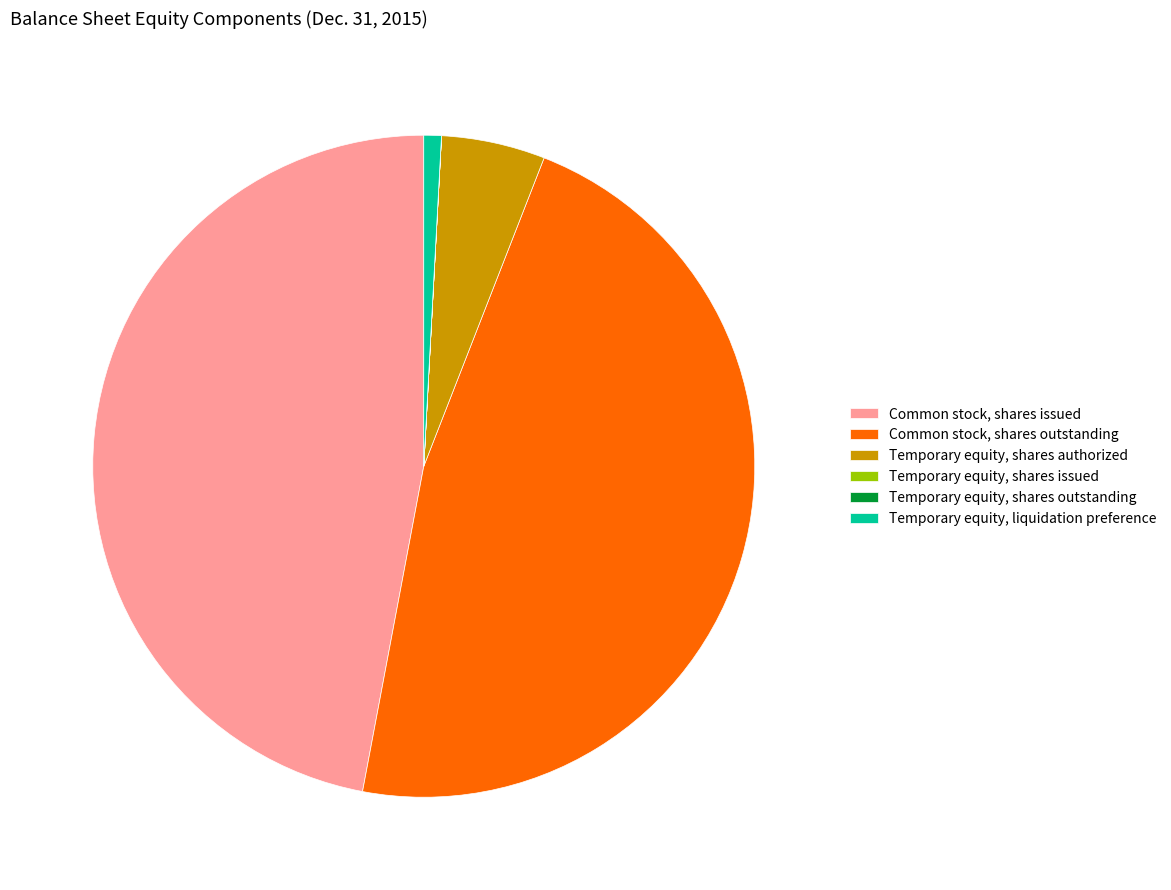

Does any single category account for the majority?

No